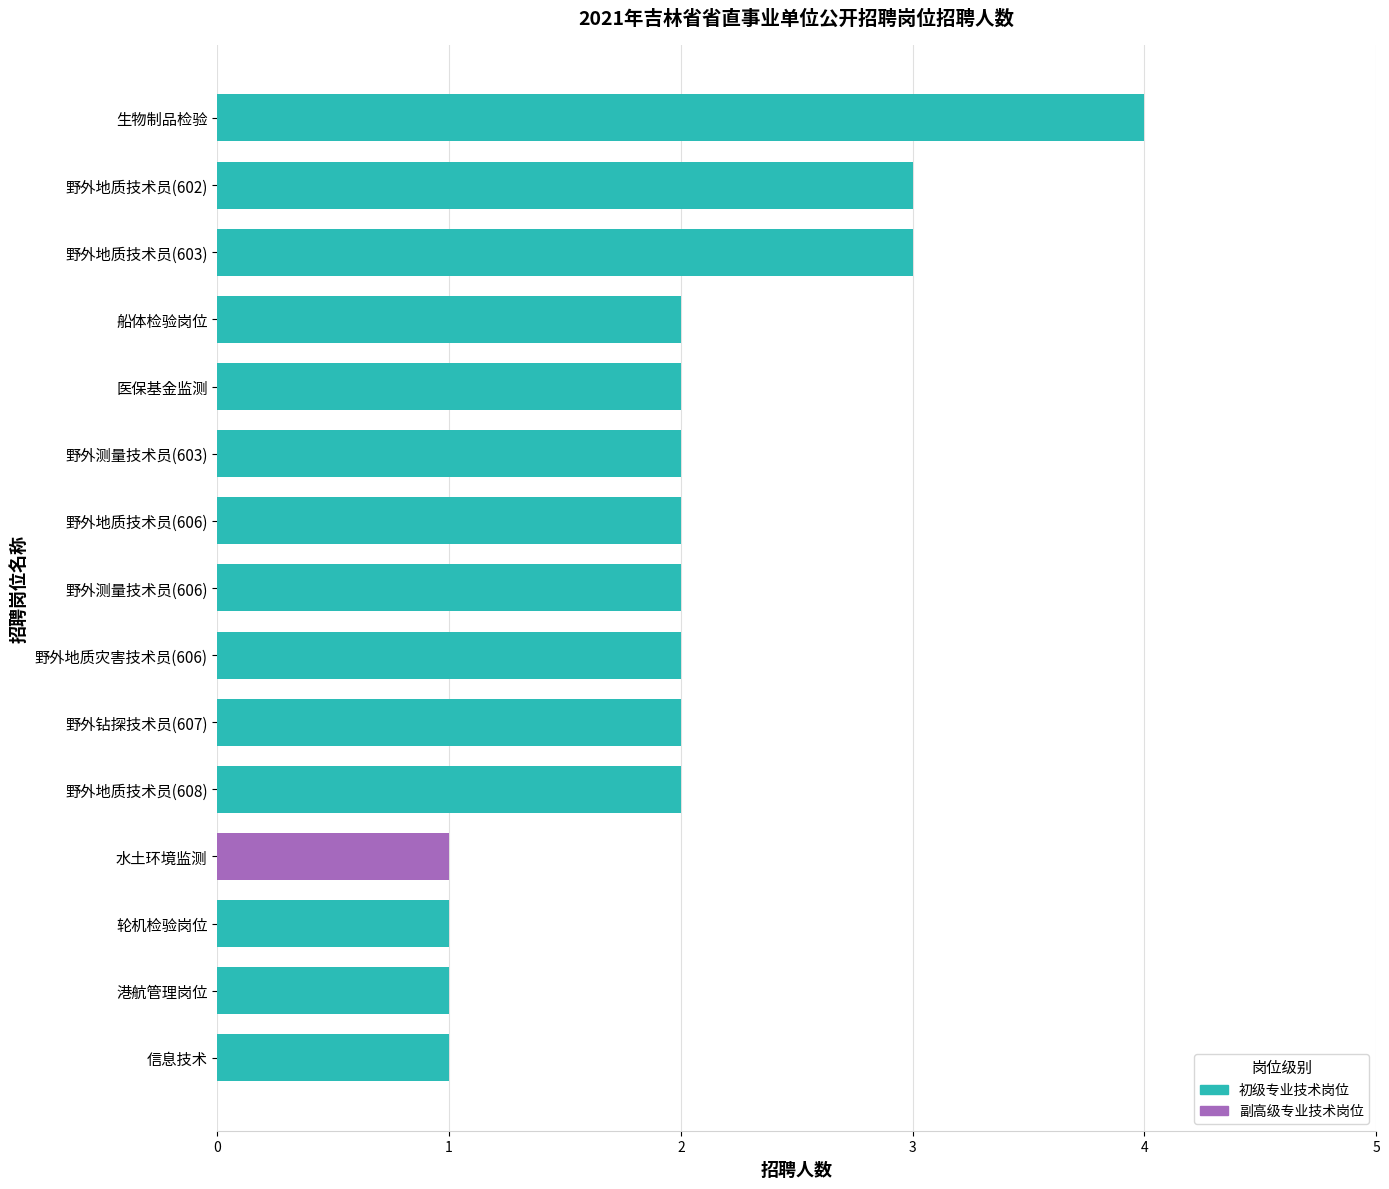

Is it true that the value at 野外地质技术员(606) is 2?

True